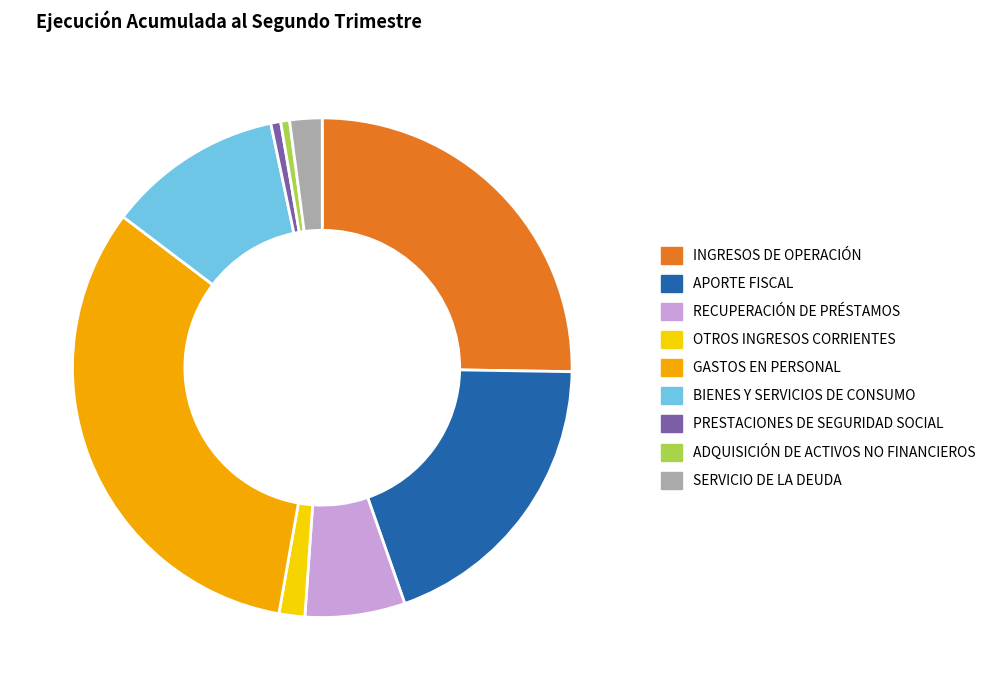

True or false: GASTOS EN PERSONAL accounts for 47% of the total.

False